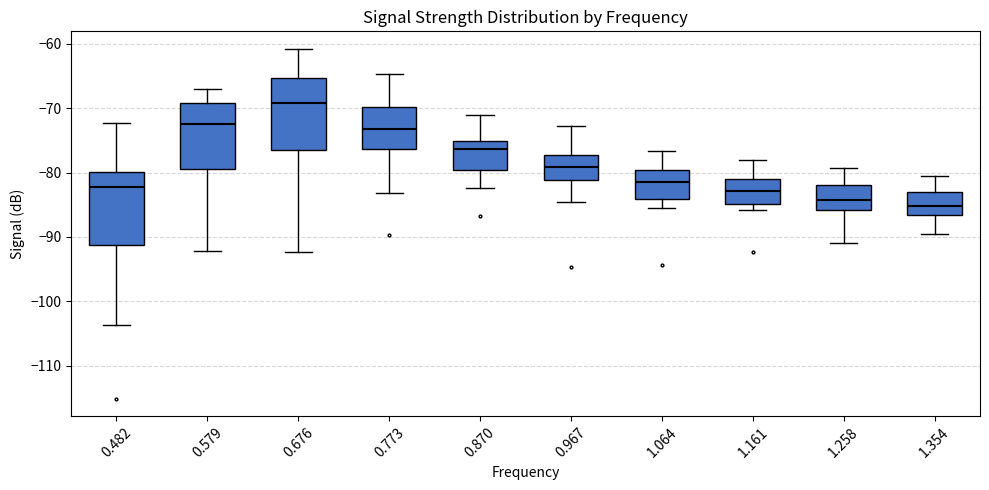

Reading left to right, read every box against the y-axis: the position of its median line, the range the box covers, and the ends of its whiskers. The values are not printed on the chart, so give them approximately, as read against the axis.

0.482: median -82, box -91 to -80, whiskers -104 to -72
0.579: median -72, box -79 to -69, whiskers -92 to -67
0.676: median -69, box -77 to -65, whiskers -92 to -61
0.773: median -73, box -76 to -70, whiskers -83 to -65
0.870: median -76, box -80 to -75, whiskers -82 to -71
0.967: median -79, box -81 to -77, whiskers -85 to -73
1.064: median -81, box -84 to -80, whiskers -85 to -77
1.161: median -83, box -85 to -81, whiskers -86 to -78
1.258: median -84, box -86 to -82, whiskers -91 to -79
1.354: median -85, box -87 to -83, whiskers -89 to -81